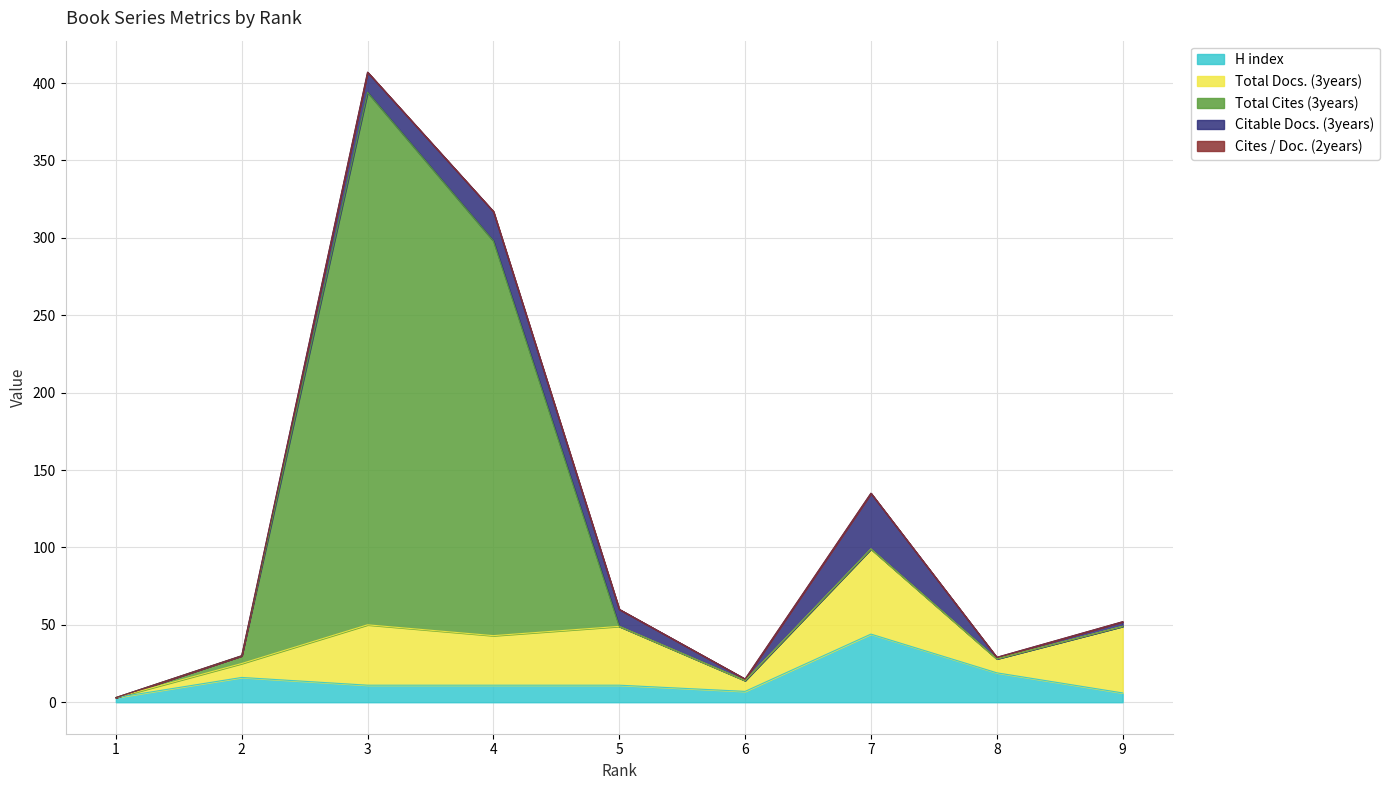

Reading left to right, extract all data points from this chart.

H index: 1=3	2=16	3=11	4=11	5=11	6=7	7=44	8=19	9=6
Total Docs. (3years): 1=0	2=9	3=39	4=32	5=38	6=7	7=55	8=9	9=43
Total Cites (3years): 1=0	2=5	3=344	4=255	5=0	6=0	7=0	8=0	9=0
Citable Docs. (3years): 1=0	2=0	3=13	4=19	5=11	6=1	7=36	8=1	9=3
Cites / Doc. (2years): 1=0	2=0	3=0	4=0	5=0	6=0	7=0	8=0	9=0